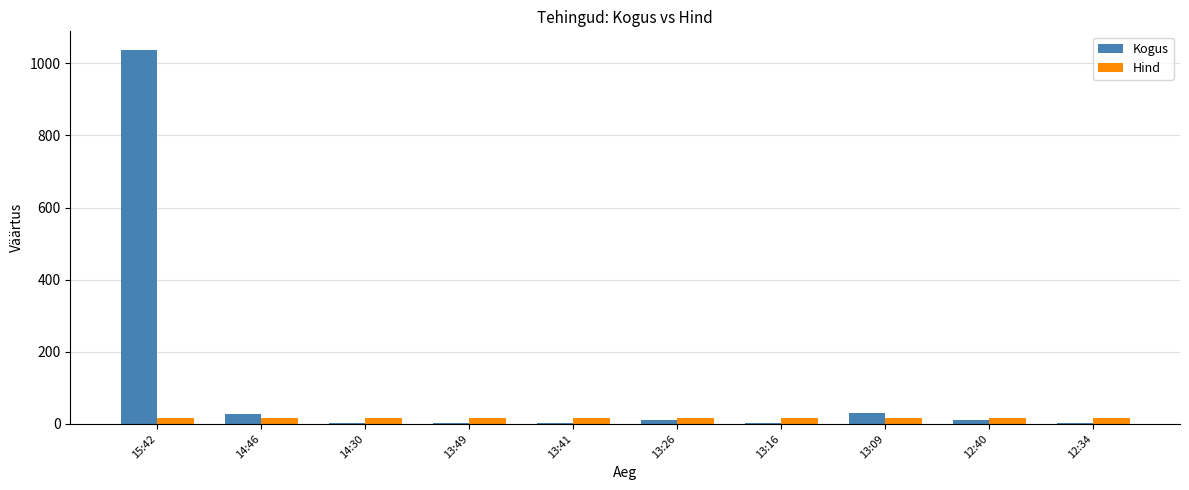

What is the highest value of the Kogus series?

1037.0